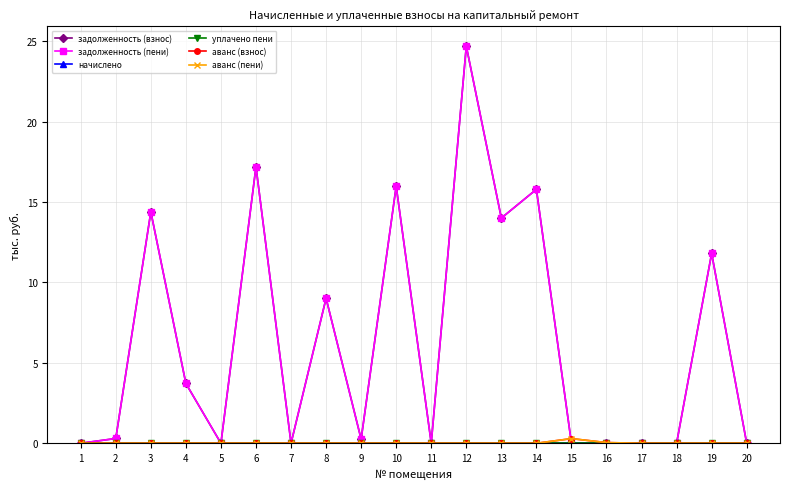

Is this an area chart (filled region under the line)?

No